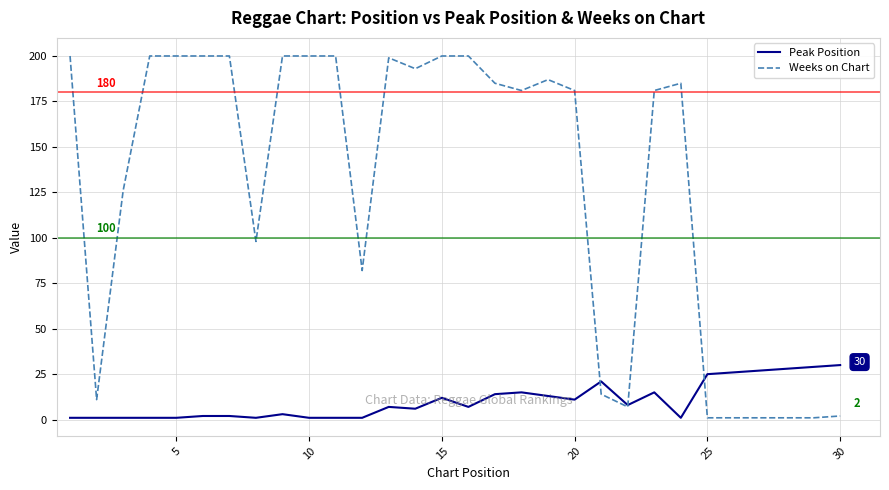

List the series in order of their peak value, lowest first.

Peak Position, Weeks on Chart